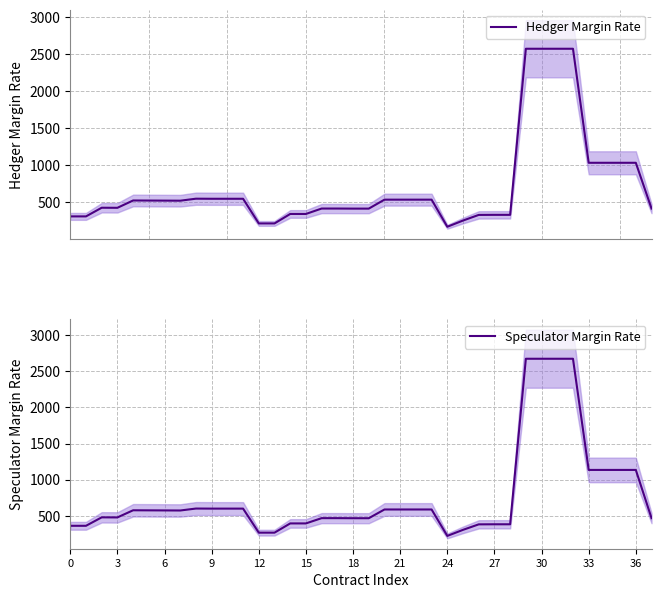

Is it true that Speculator Margin Rate equals 4143 at 31?

False